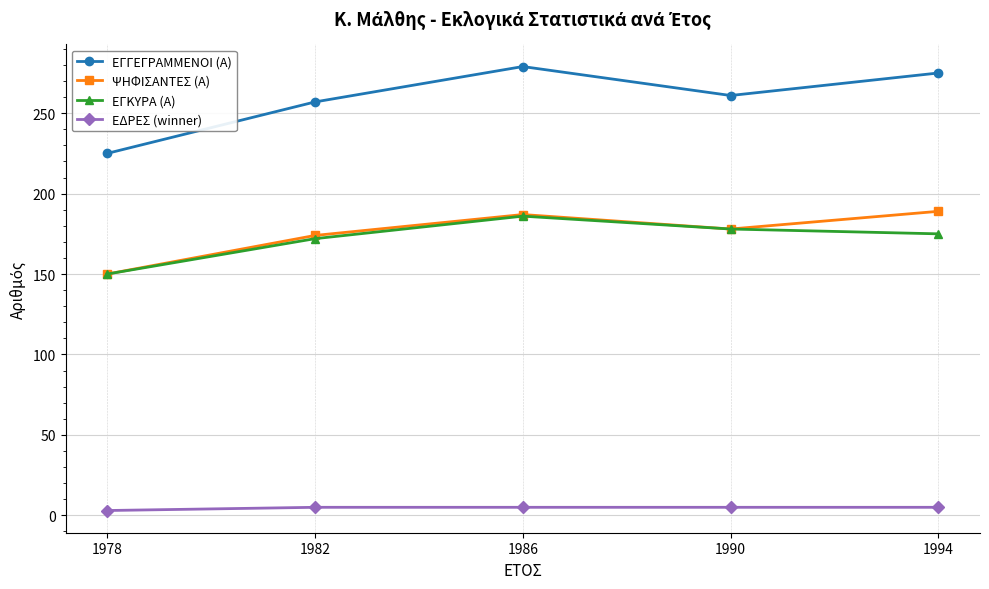

Is the value of ΕΓΓΕΓΡΑΜΜΕΝΟΙ (Α) at 1994 greater than the value of ΕΔΡΕΣ (winner) at 1978?

Yes